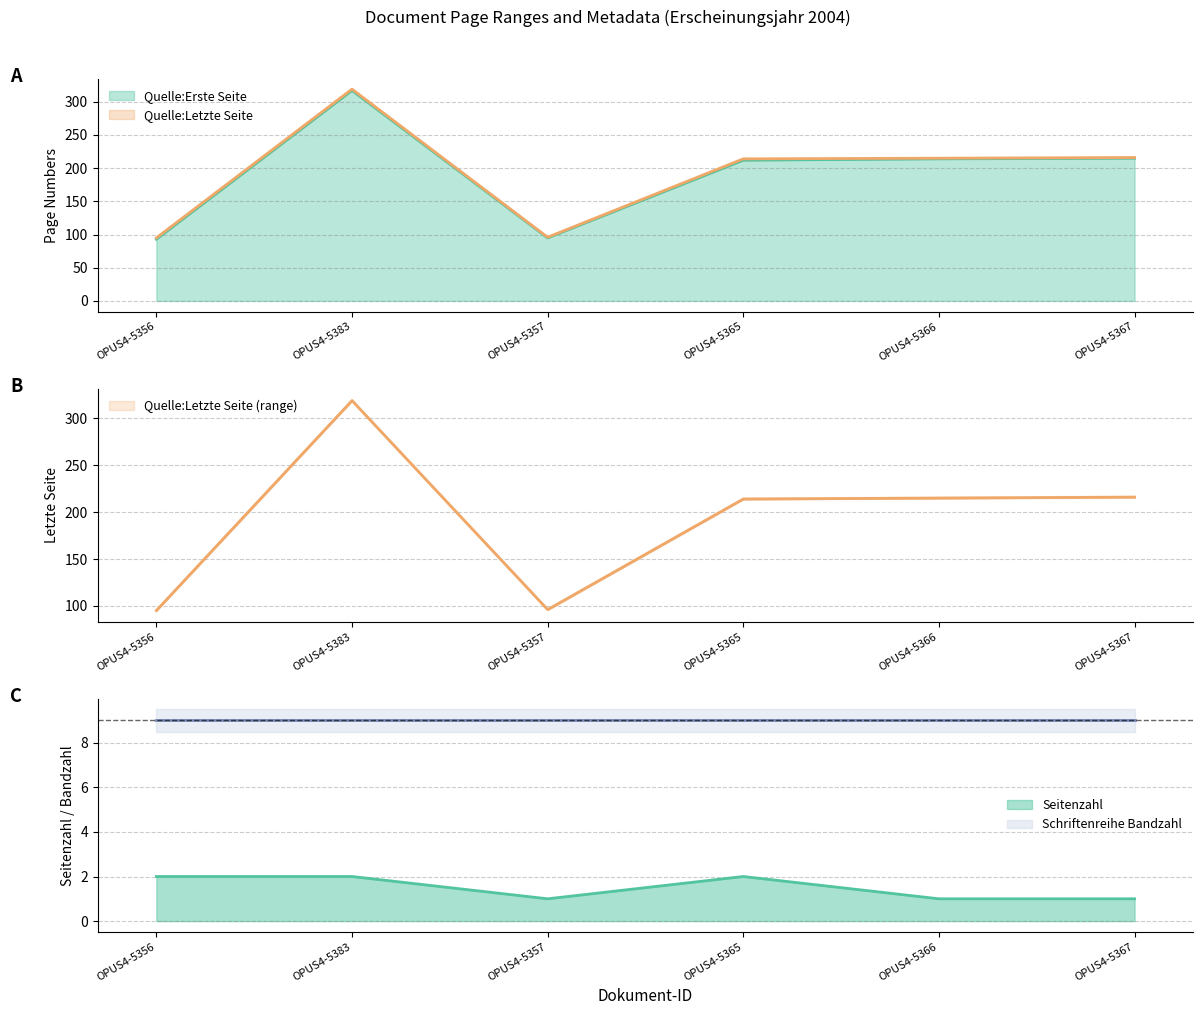

True or false: Quelle:Erste Seite has a value of 95 at OPUS4-5357.

True